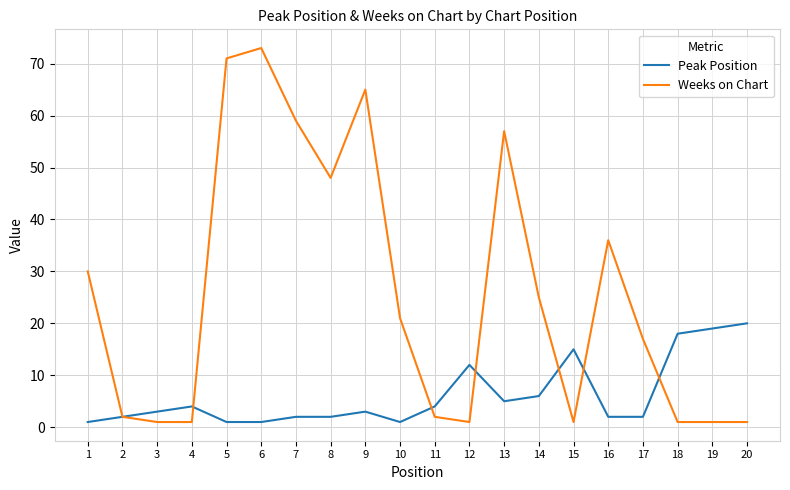

Does the chart display data point markers on the line(s)?

No